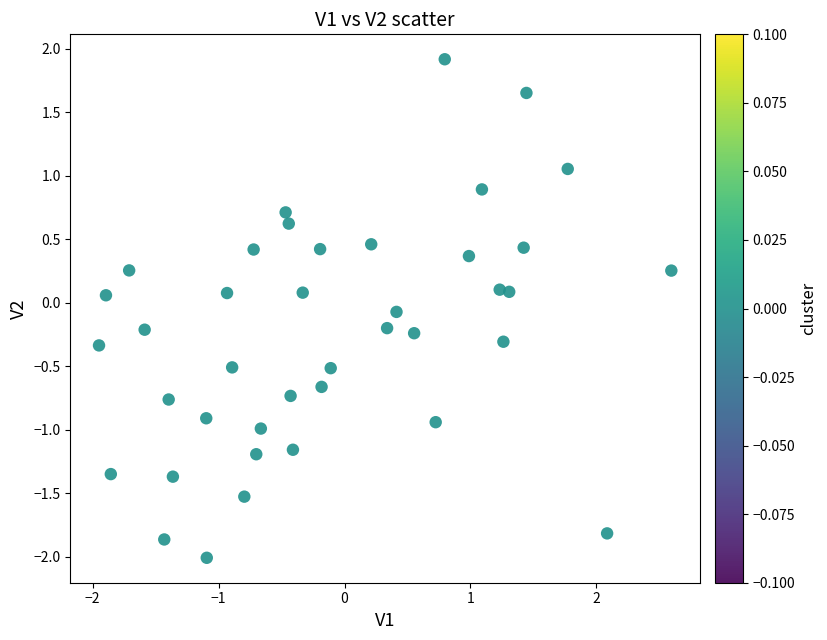

What is the range of X values (max minus min)?

4.5